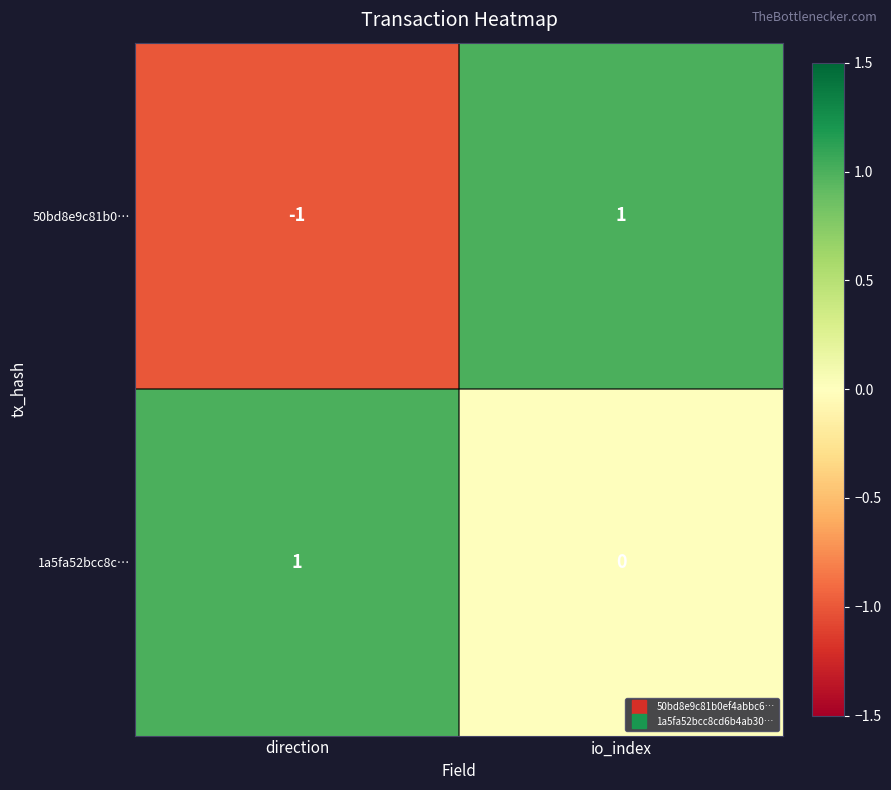

Is the value of 50bd8e9c81b0… at direction greater than the value of 1a5fa52bcc8c… at direction?

No